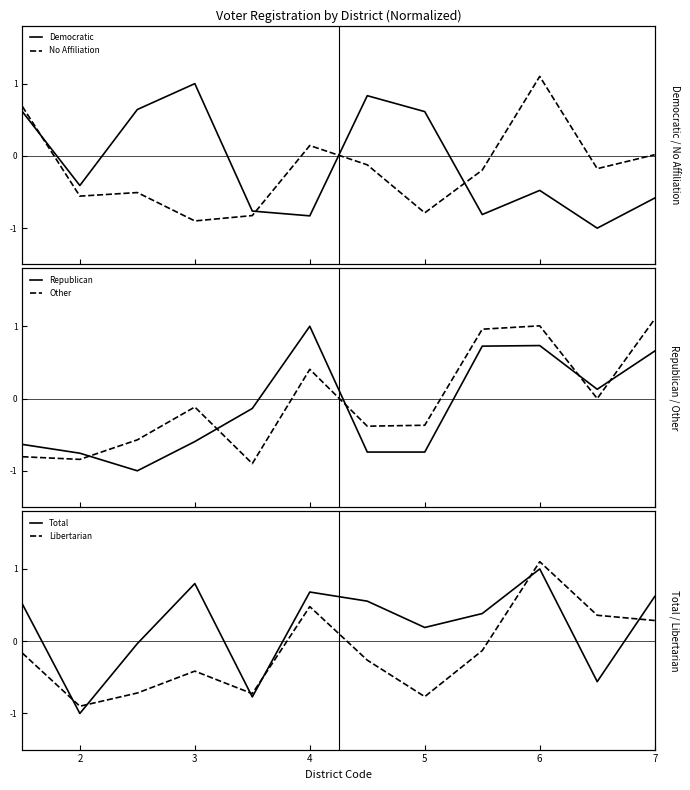

What are all the series names shown in the legend?

Democratic, No Affiliation, Republican, Other, Total, Libertarian